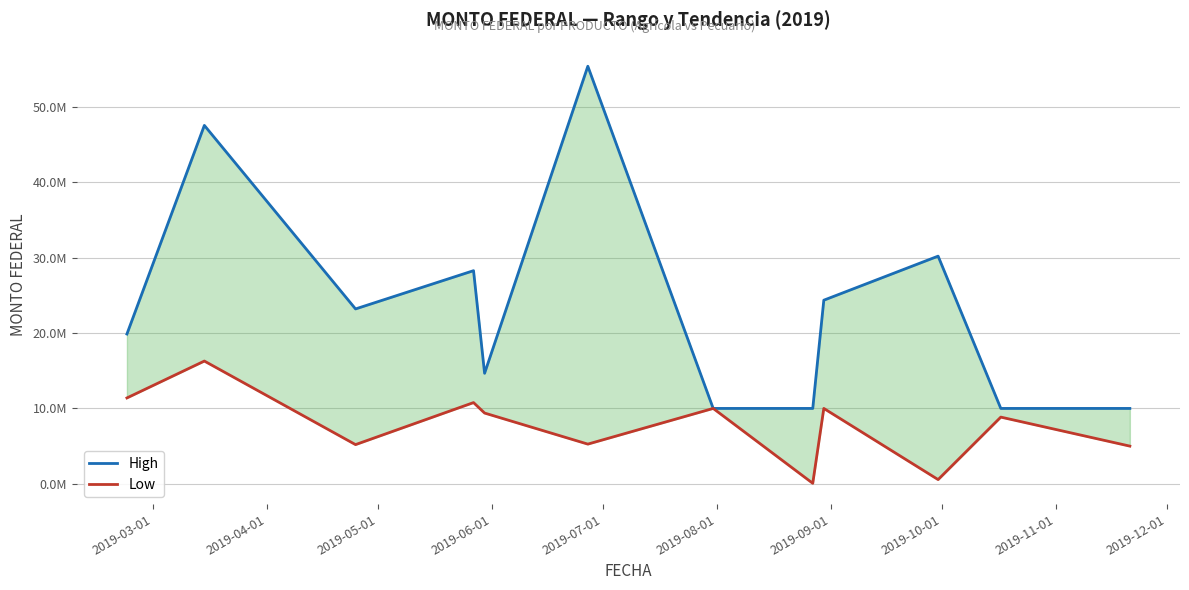

How many interior local peaks does the Low series have?

5